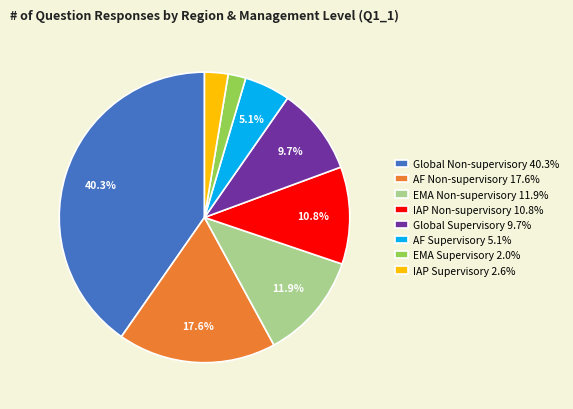

Which category has the smallest portion of the pie?

EMA Supervisory